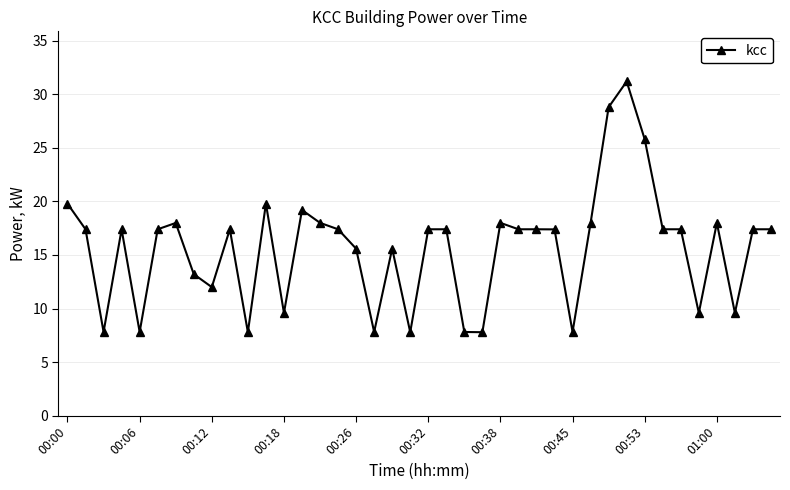

What is the average value?

15.6